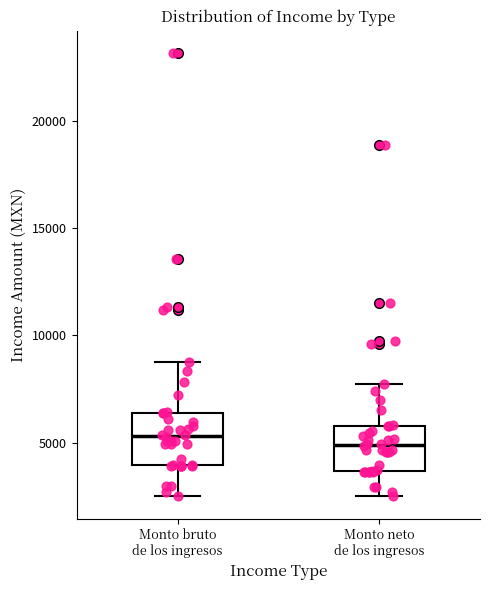

Reading left to right, transcribe this box plot: for each box, give where its median line is, the range the box spans, and where its two whiskers end, as read against the y-axis. The values are not printed on the chart, so give them approximately, as read against the axis.

Monto bruto de los ingresos: median 5500, box 4000 to 6500, whiskers 2500 to 9000
Monto neto de los ingresos: median 5000, box 3500 to 6000, whiskers 2500 to 7500